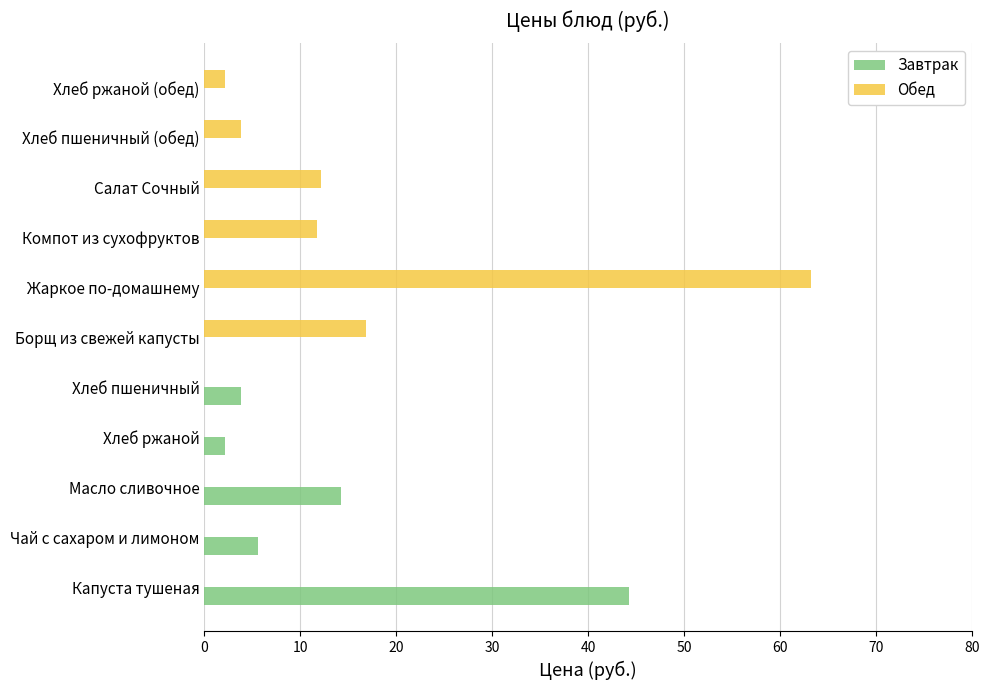

The value of Завтрак at Хлеб ржаной (обед) is 13.9. True or false?

False